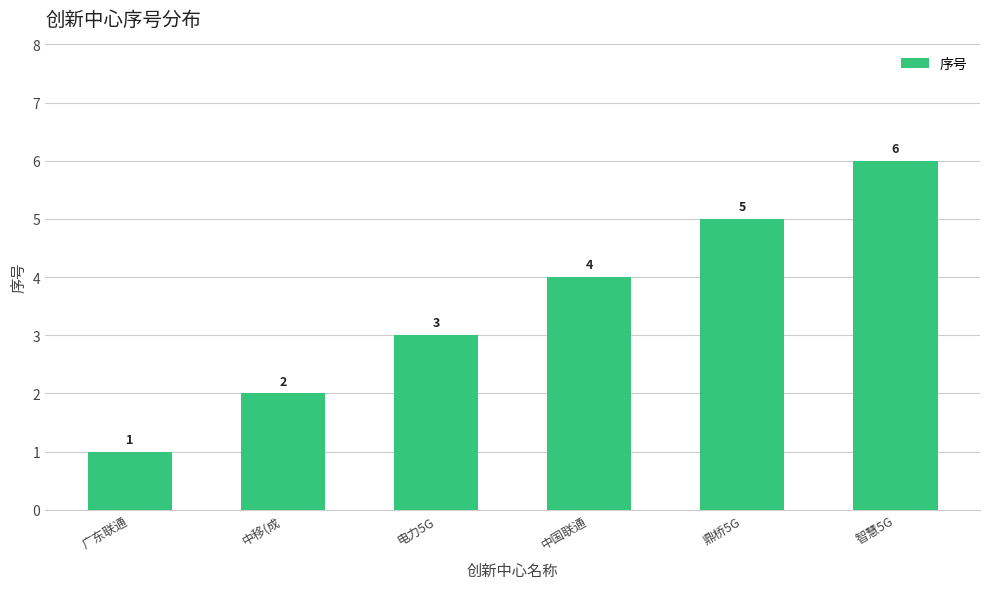

Count the values in the range 2 to 5.

4